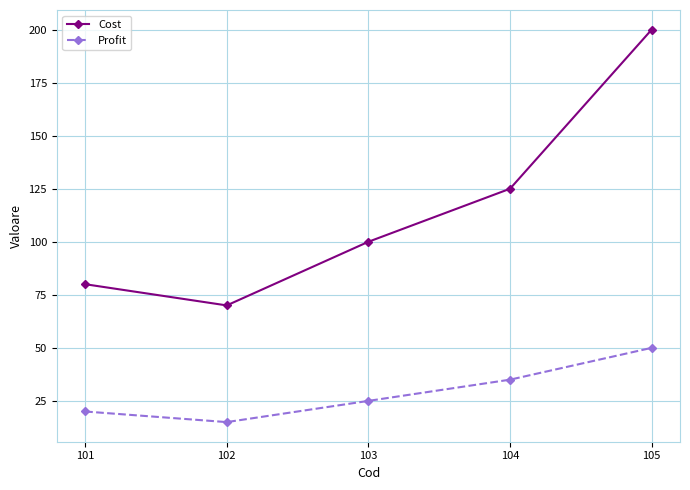

True or false: Cost and Profit cross at least once.

False